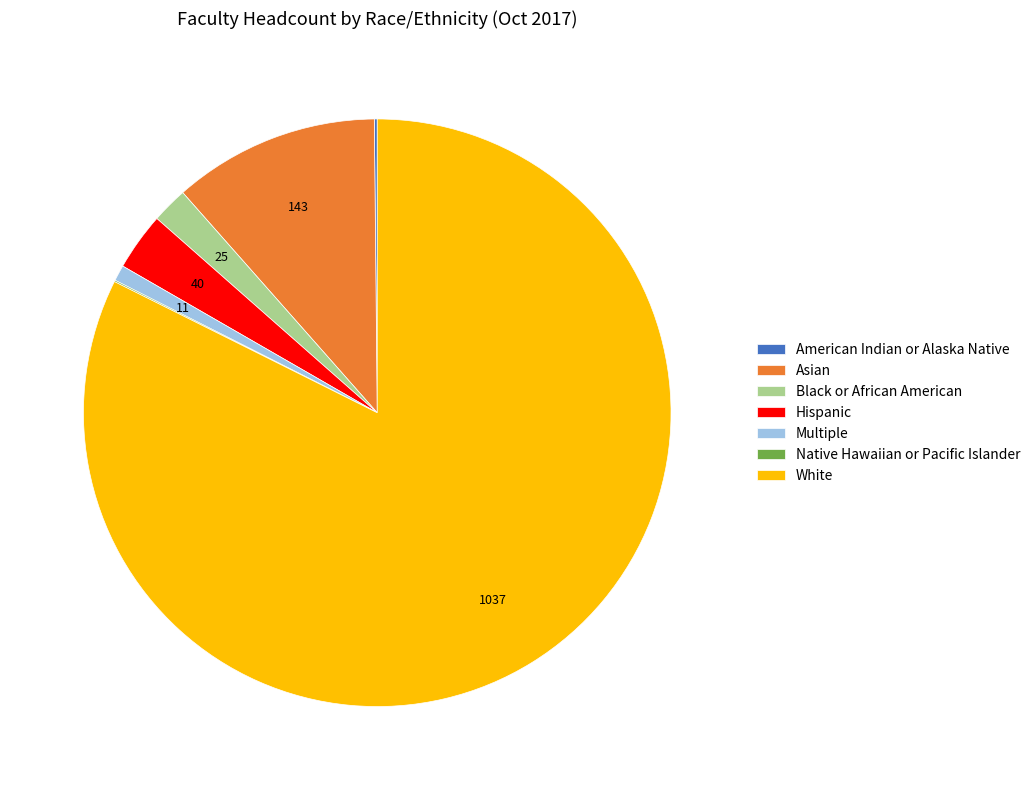

Approximately how many times larger is the value at White compared to Asian?

7.3